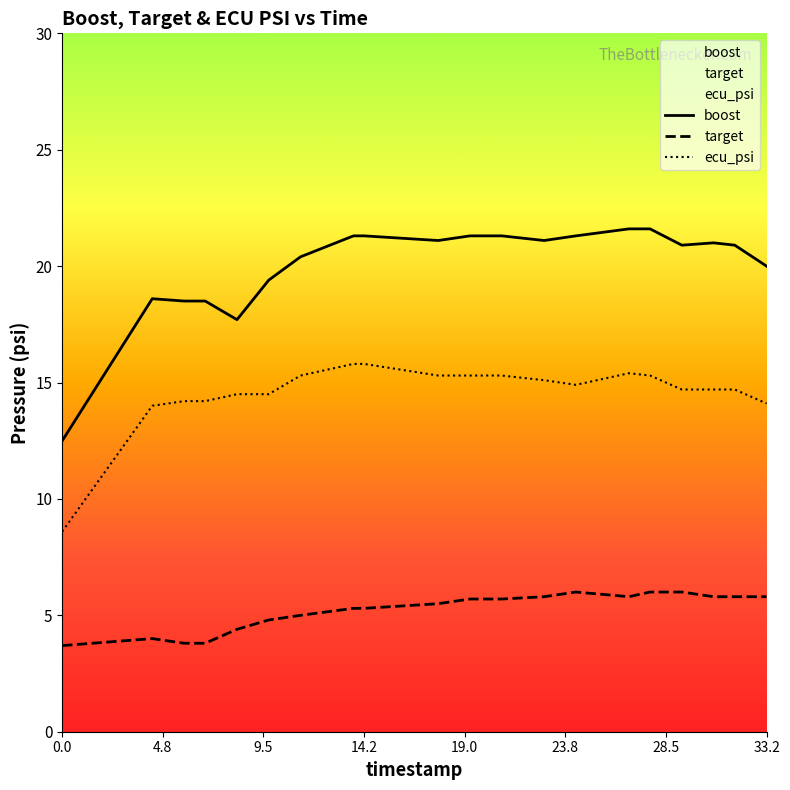

True or false: boost and target intersect in this chart.

False